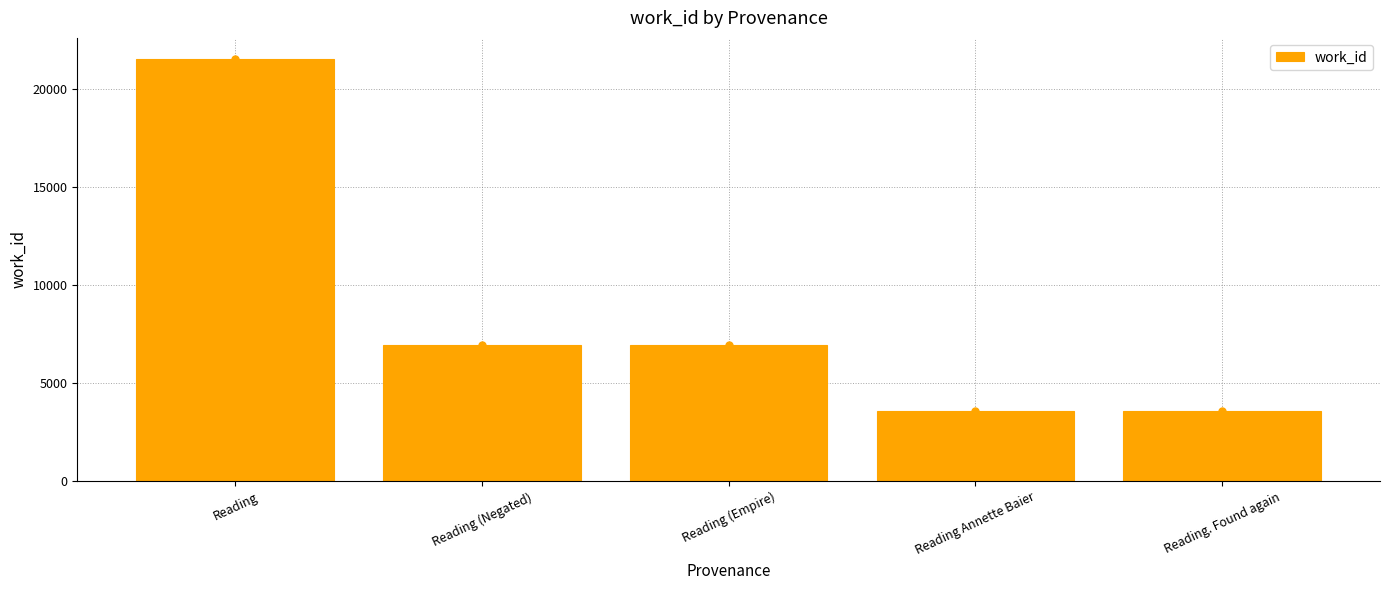

Reading left to right, what are all the values shown in this chart?

Reading=21516	Reading (Negated)=6918	Reading (Empire)=6918	Reading Annette Baier=3586	Reading. Found again=3586